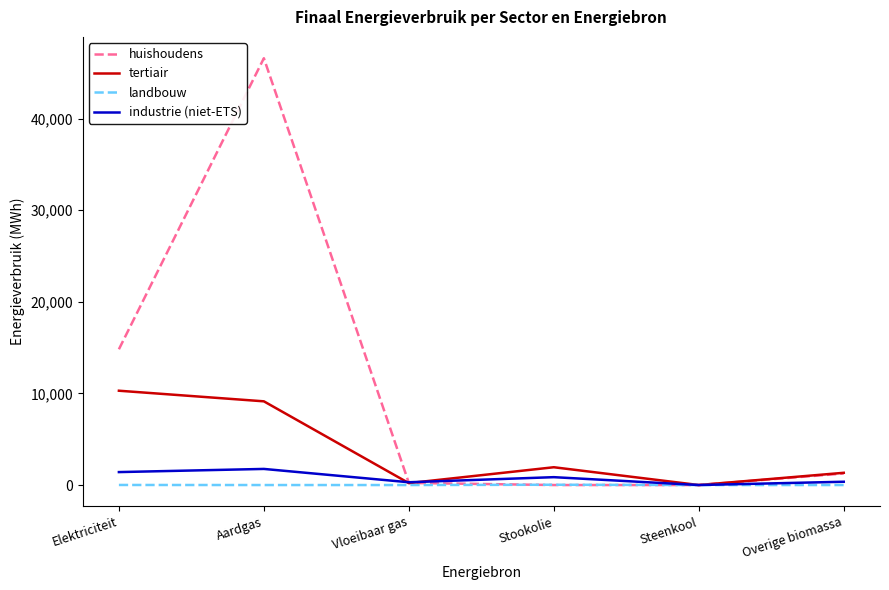

At which category does the chart reach its peak across all series?

Aardgas